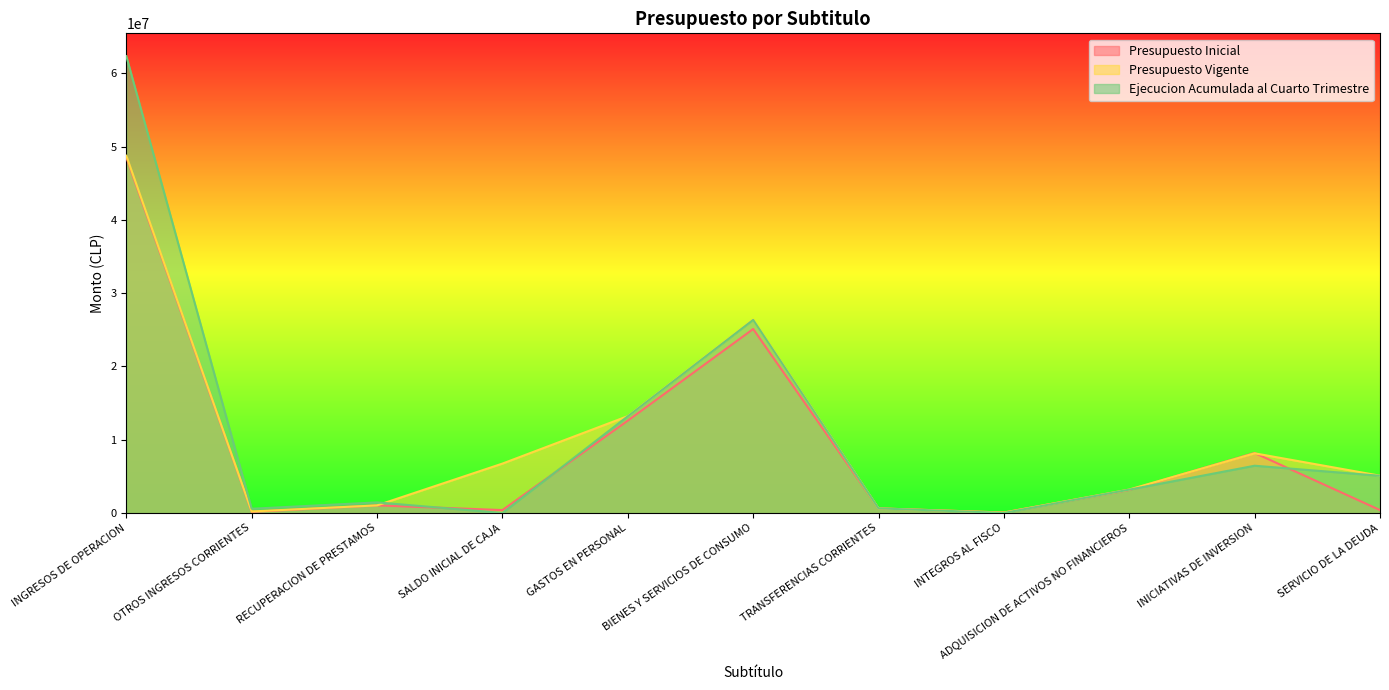

What is the sum of the Presupuesto Inicial values at ADQUISICION DE ACTIVOS NO FINANCIEROS and INGRESOS DE OPERACION?

51702890